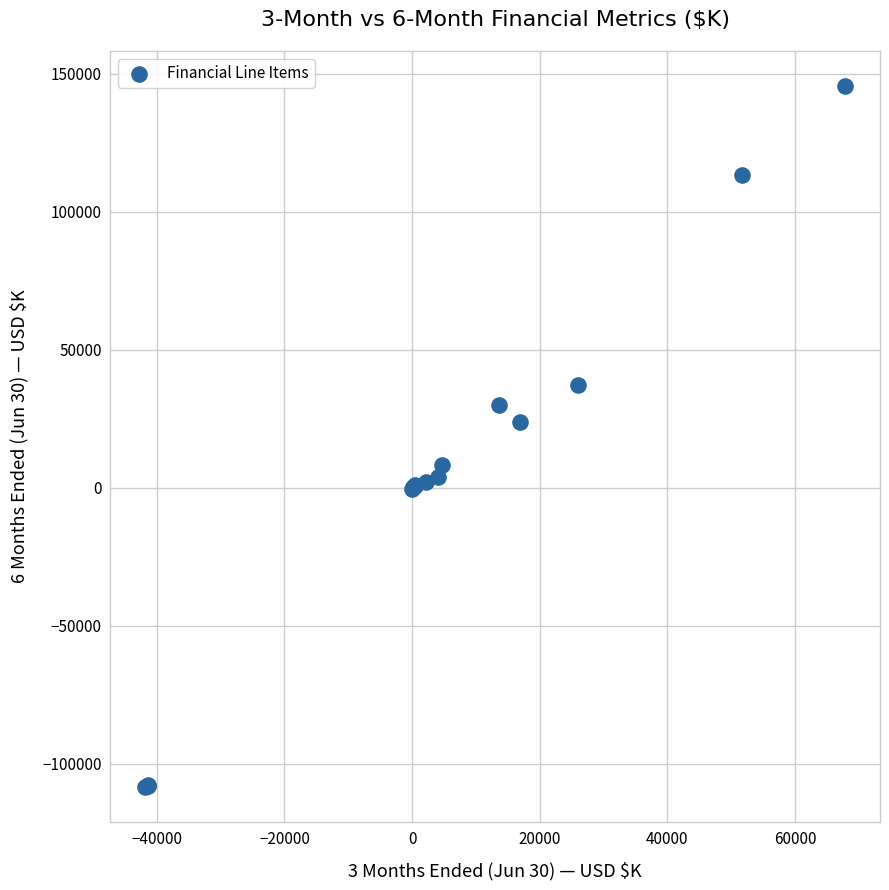

What Y value in the scatter plot is closest to 18554?

23956